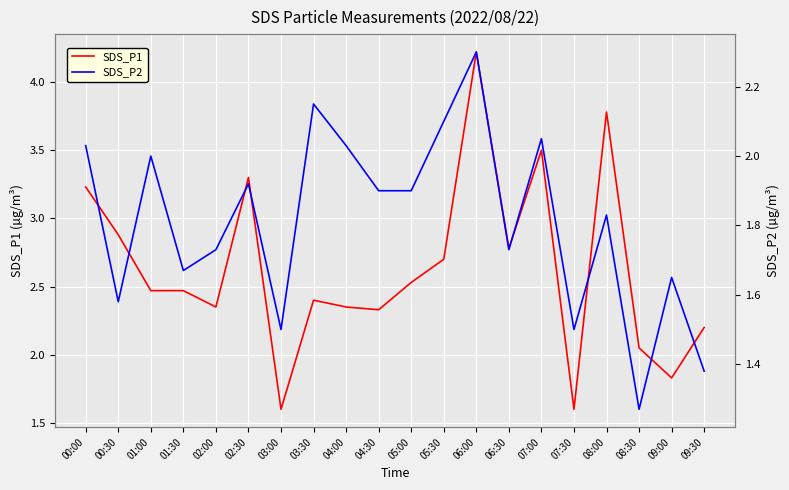

What is the total value across all series at 07:00?

5.5